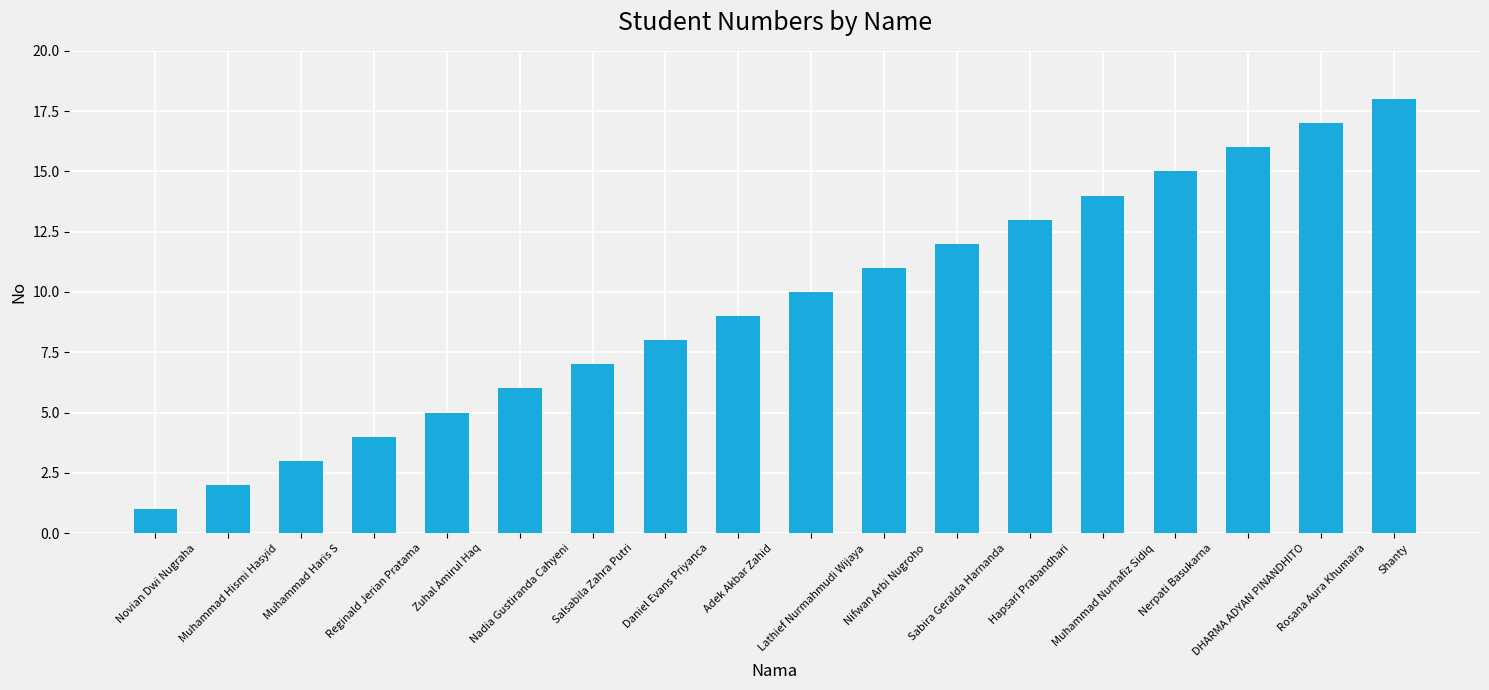

Count the number of categories in the chart.

18